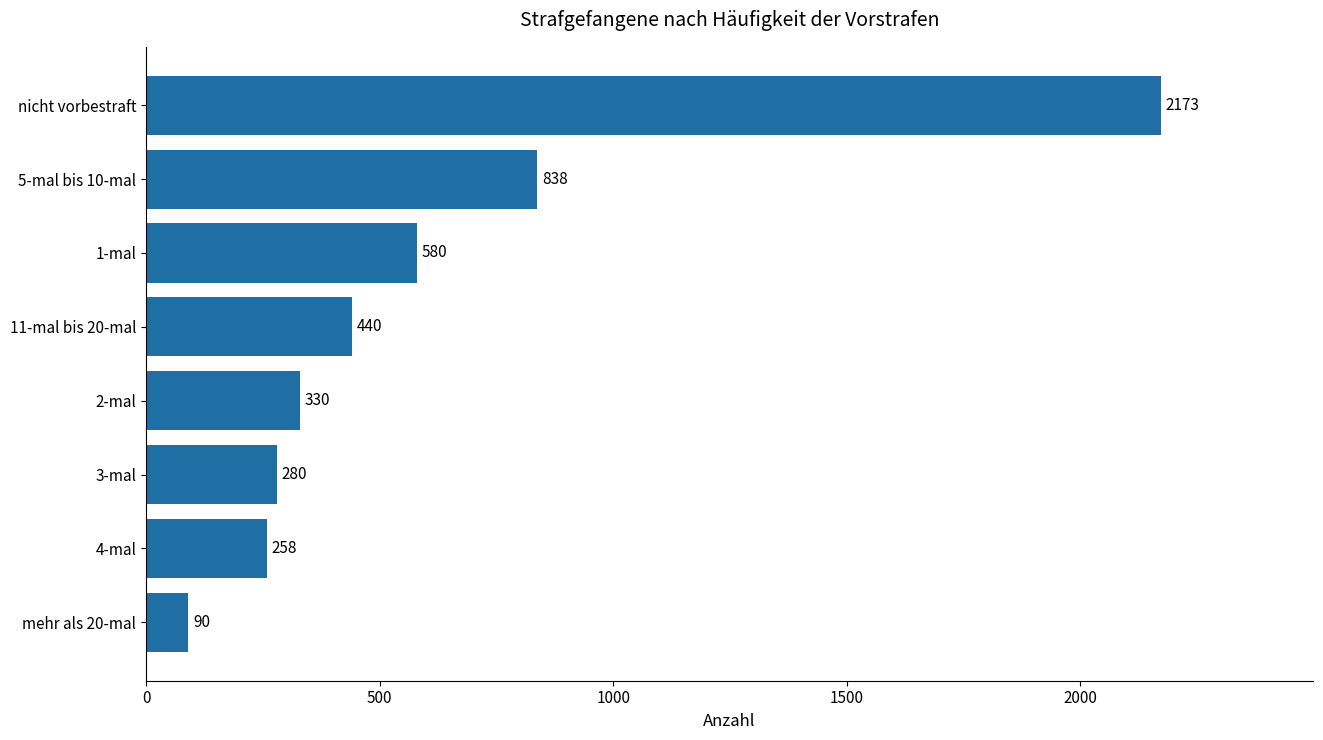

Does the chart contain stacked bars?

No